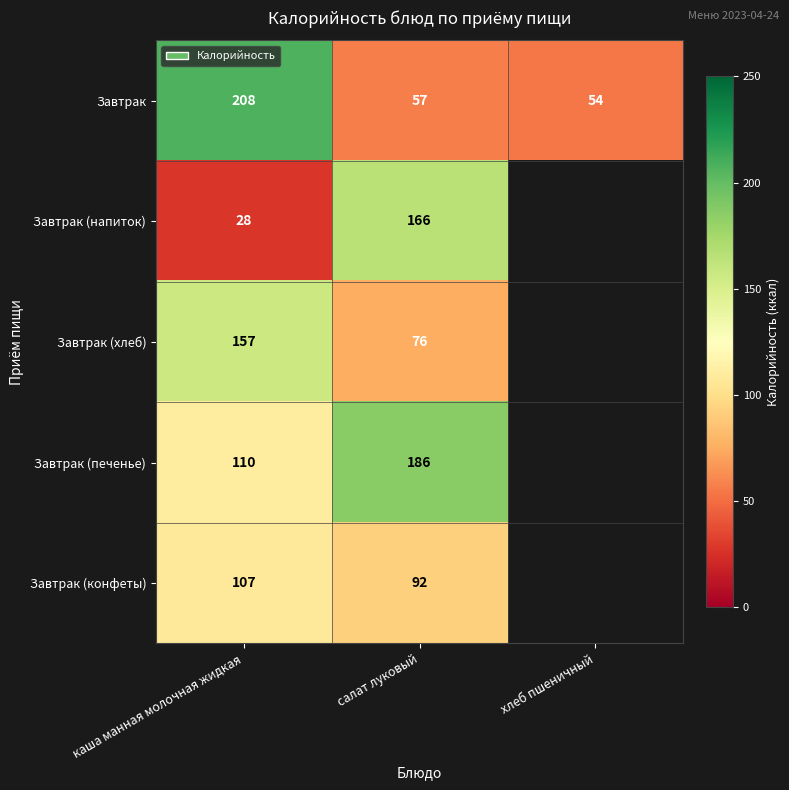

At салат луковый, list the series in order from largest to smallest.

Завтрак (печенье), Завтрак (напиток), Завтрак (конфеты), Завтрак (хлеб), Завтрак